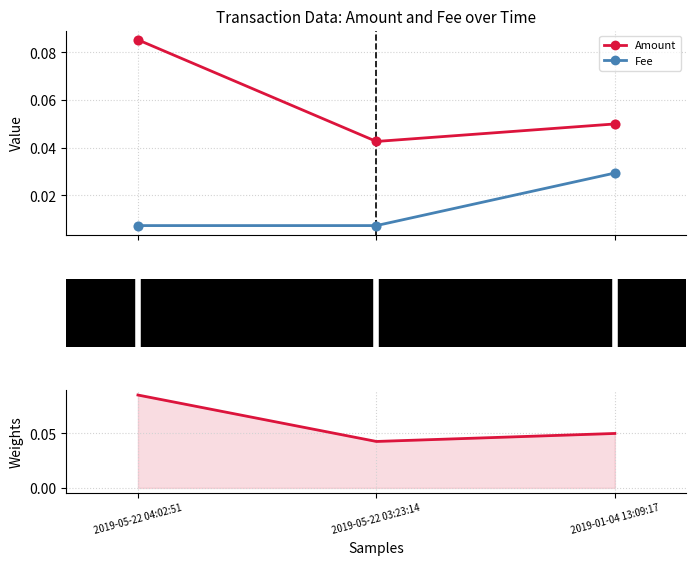

What are all the series names shown in the legend?

Amount, Fee